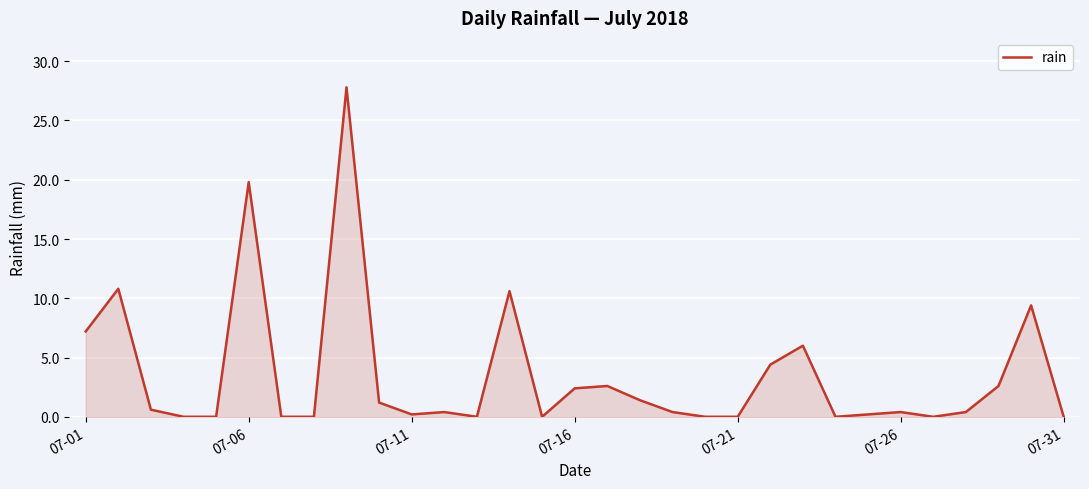

What is the maximum value shown in the chart?

27.8